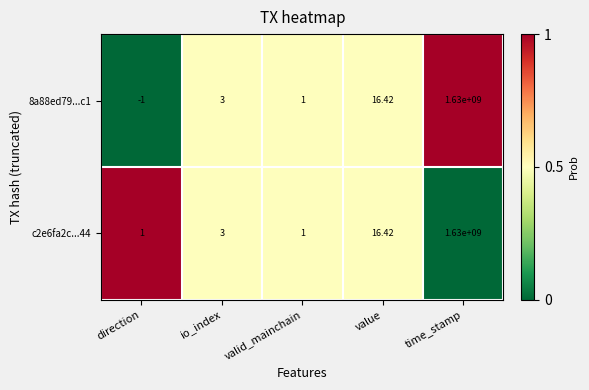

How many categories are shown in the chart?

5